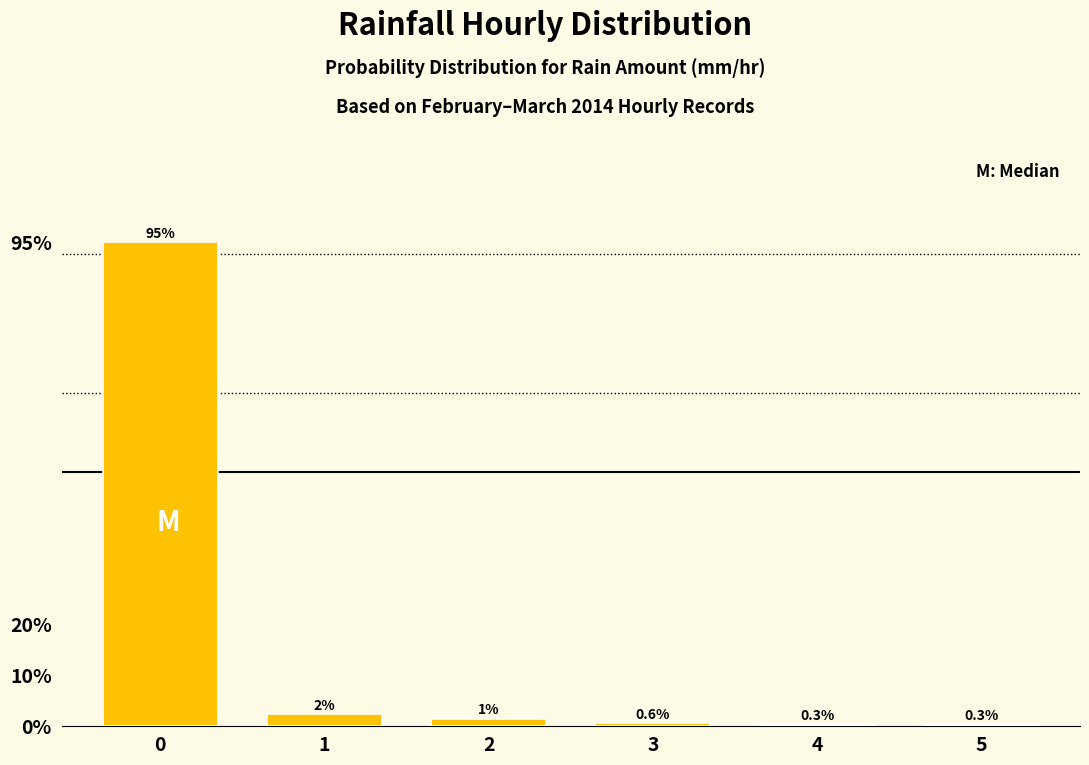

The value at 0 is 23.5. True or false?

False